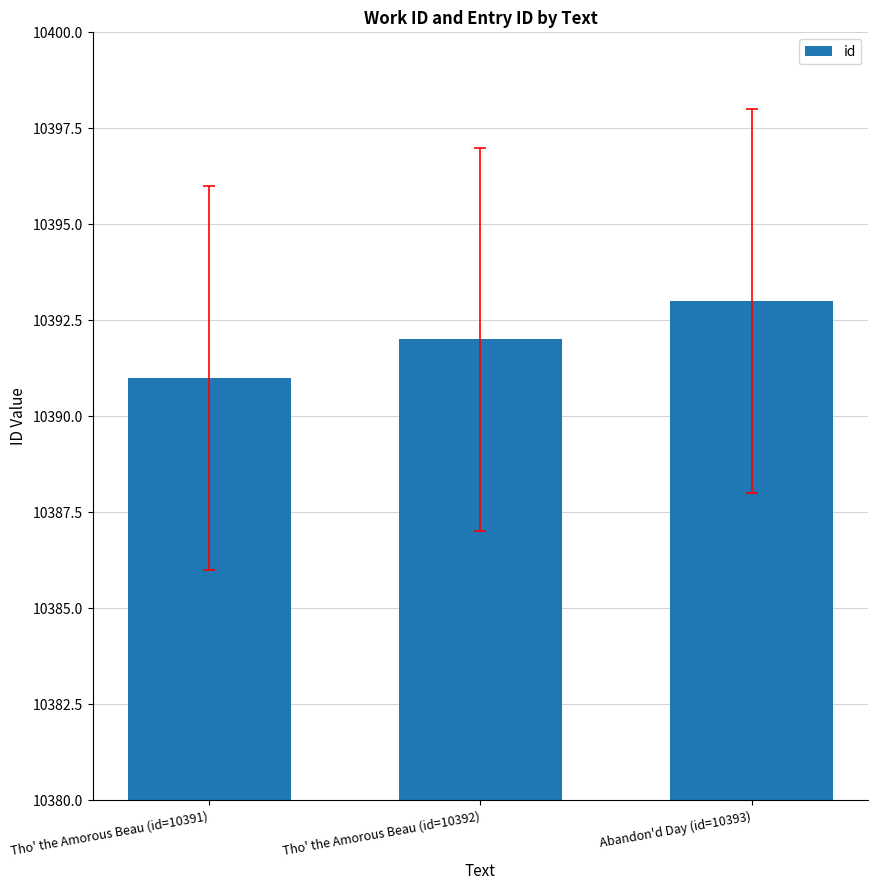

The value at Tho' the Amorous Beau (id=10391) is 10391. True or false?

True